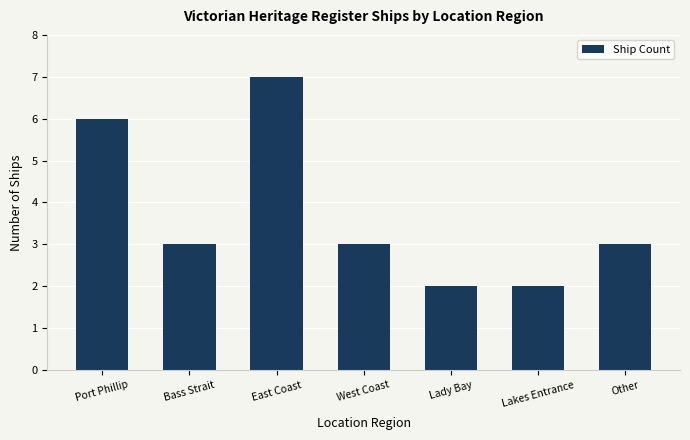

How many data points does each series have?

7